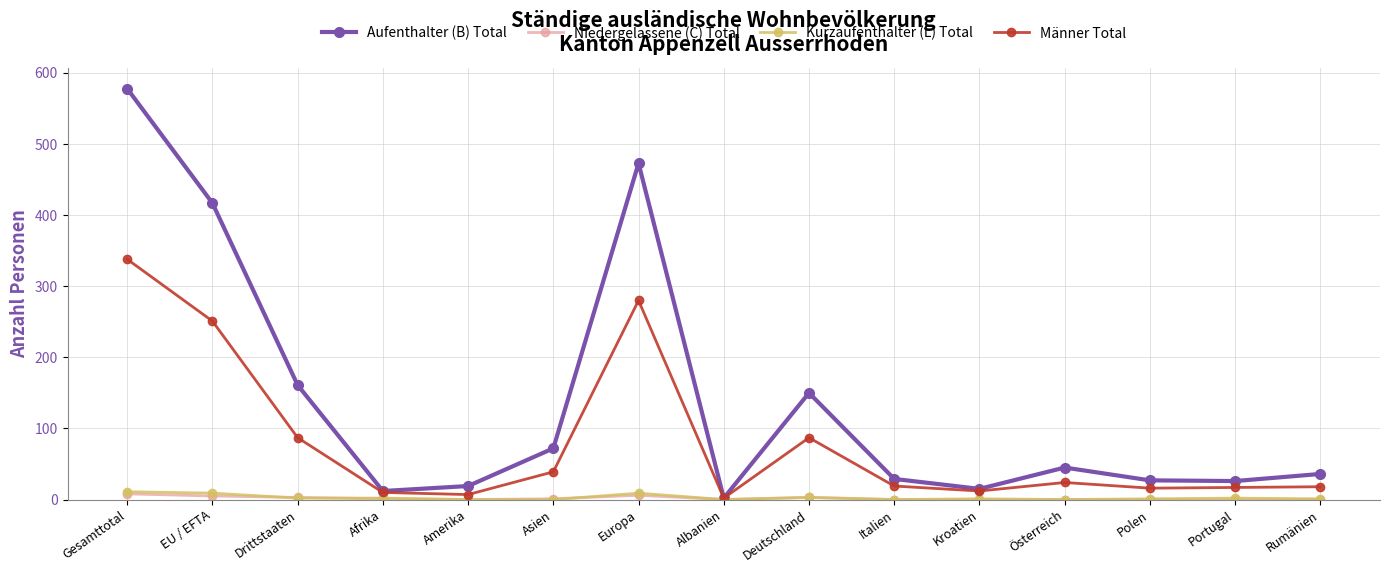

What is the difference between the maximum and second lowest values in the Aufenthalter (B) Total series?

566